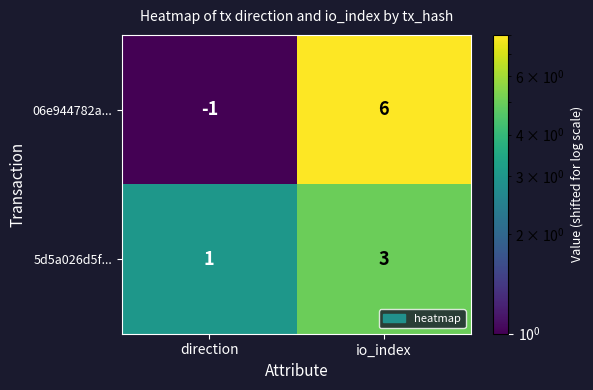

What is the difference between the 06e944782a... values at io_index and direction?

7